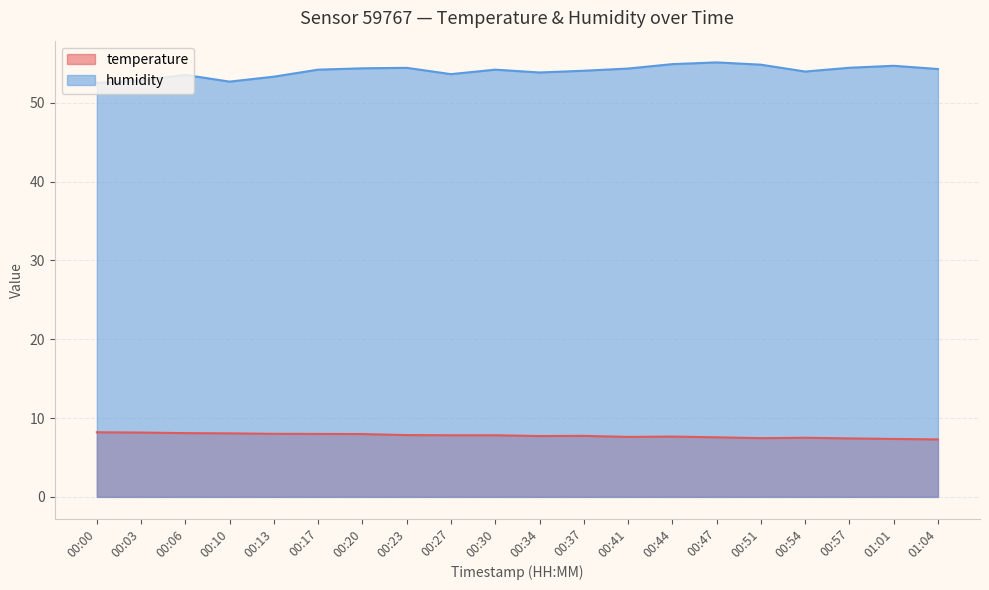

Which series has the largest range (max minus min)?

humidity